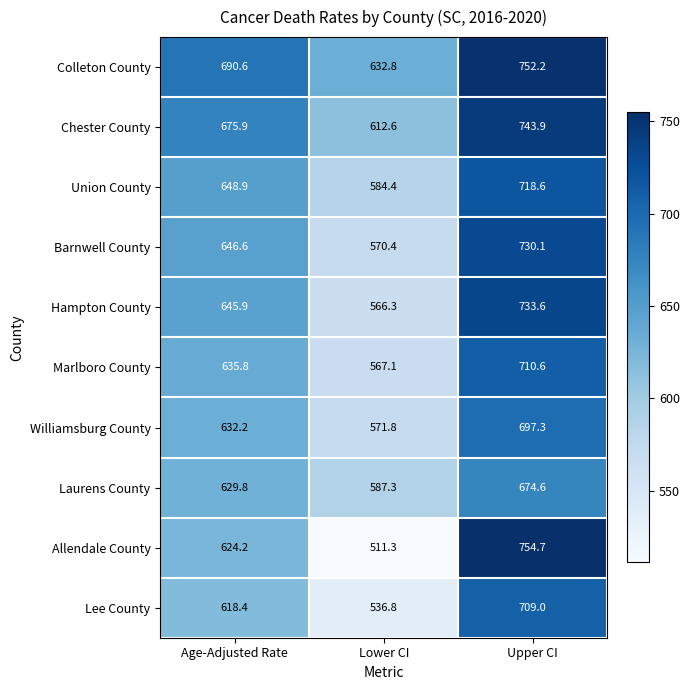

Where does the Barnwell County series first go above 646?

Age-Adjusted Rate